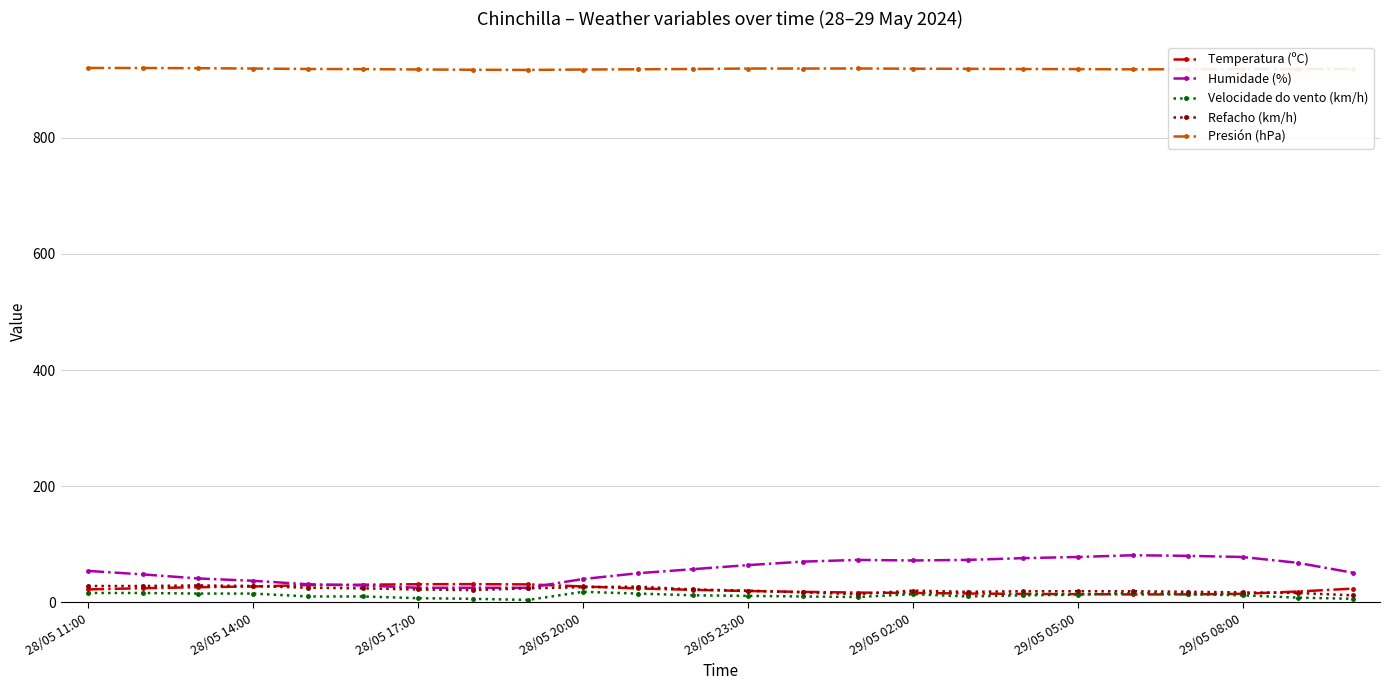

Which series has the widest spread of values?

Humidade (%)